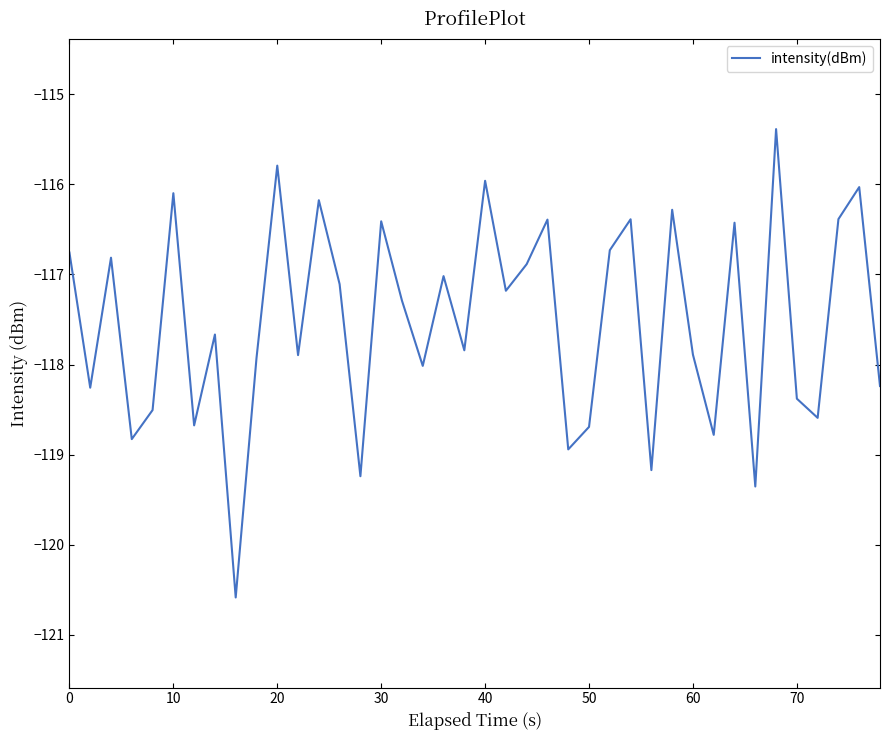

What is the difference between the maximum and minimum values?

5.2